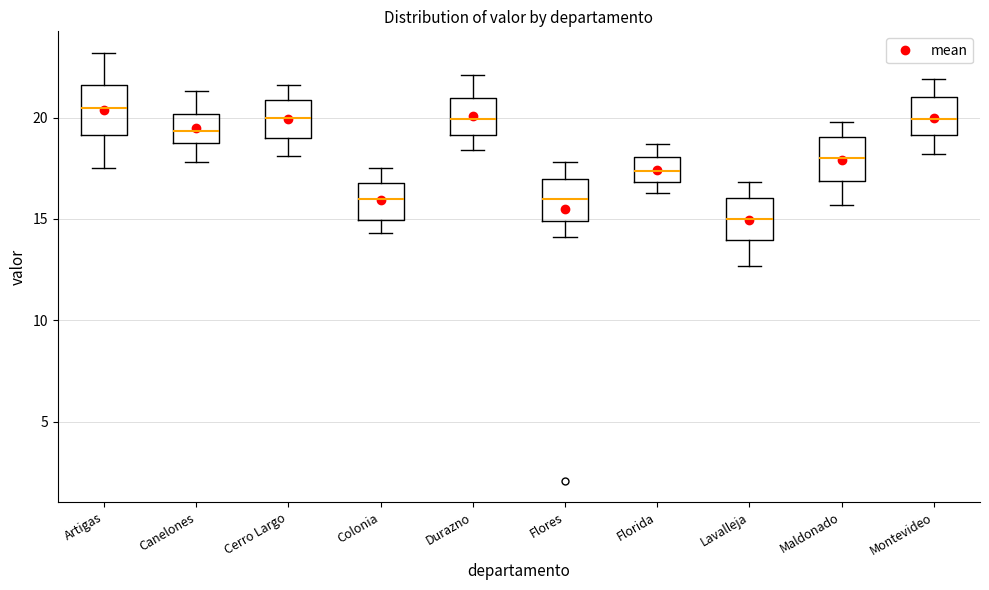

Reading left to right, transcribe this box plot: for each box, give where its median line is, the range the box spans, and where its two whiskers end, as read against the y-axis. The values are not printed on the chart, so give them approximately, as read against the axis.

Artigas: median 20.5, box 19.0 to 21.5, whiskers 17.5 to 23.0
Canelones: median 19.5, box 18.5 to 20.0, whiskers 18.0 to 21.5
Cerro Largo: median 20.0, box 19.0 to 21.0, whiskers 18.0 to 21.5
Colonia: median 16.0, box 15.0 to 17.0, whiskers 14.5 to 17.5
Durazno: median 20.0, box 19.0 to 21.0, whiskers 18.5 to 22.0
Flores: median 16.0, box 15.0 to 17.0, whiskers 14.0 to 18.0
Florida: median 17.5, box 17.0 to 18.0, whiskers 16.5 to 18.5
Lavalleja: median 15.0, box 14.0 to 16.0, whiskers 12.5 to 17.0
Maldonado: median 18.0, box 17.0 to 19.0, whiskers 15.5 to 20.0
Montevideo: median 20.0, box 19.0 to 21.0, whiskers 18.0 to 22.0